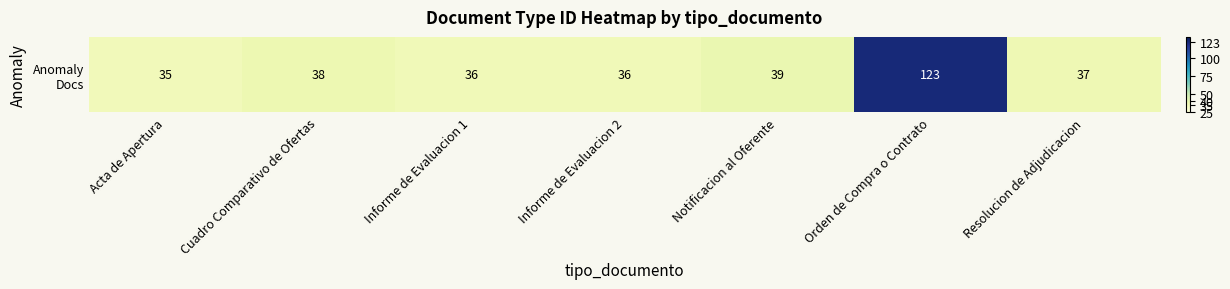

Which category has the highest value across all series?

Orden de Compra o Contrato